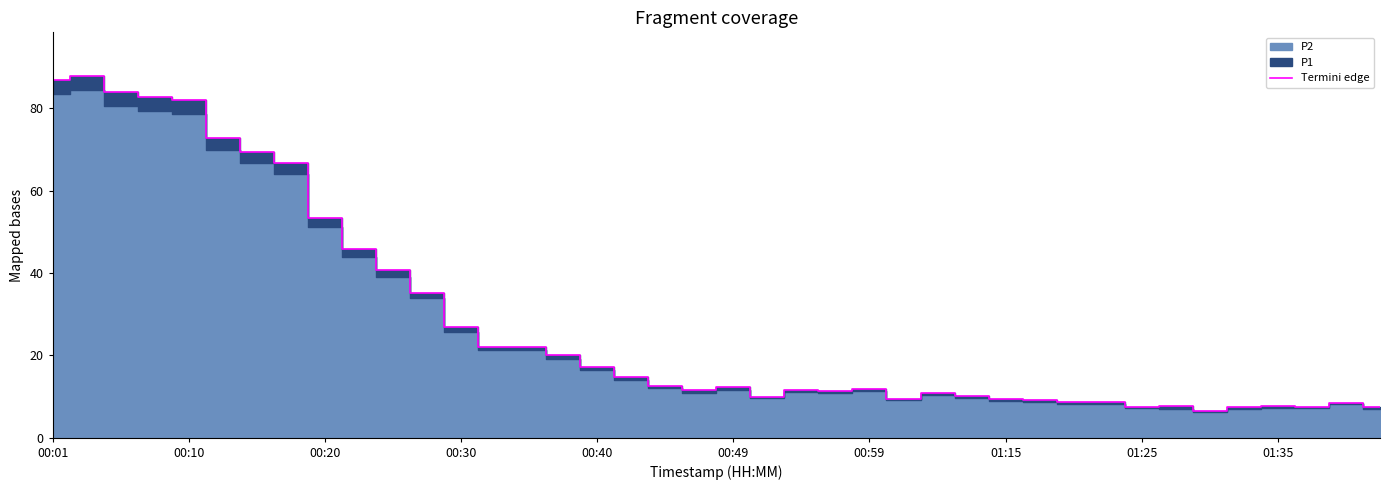

How many points are lower than both their immediate neighbors (excluding endpoints)?

8